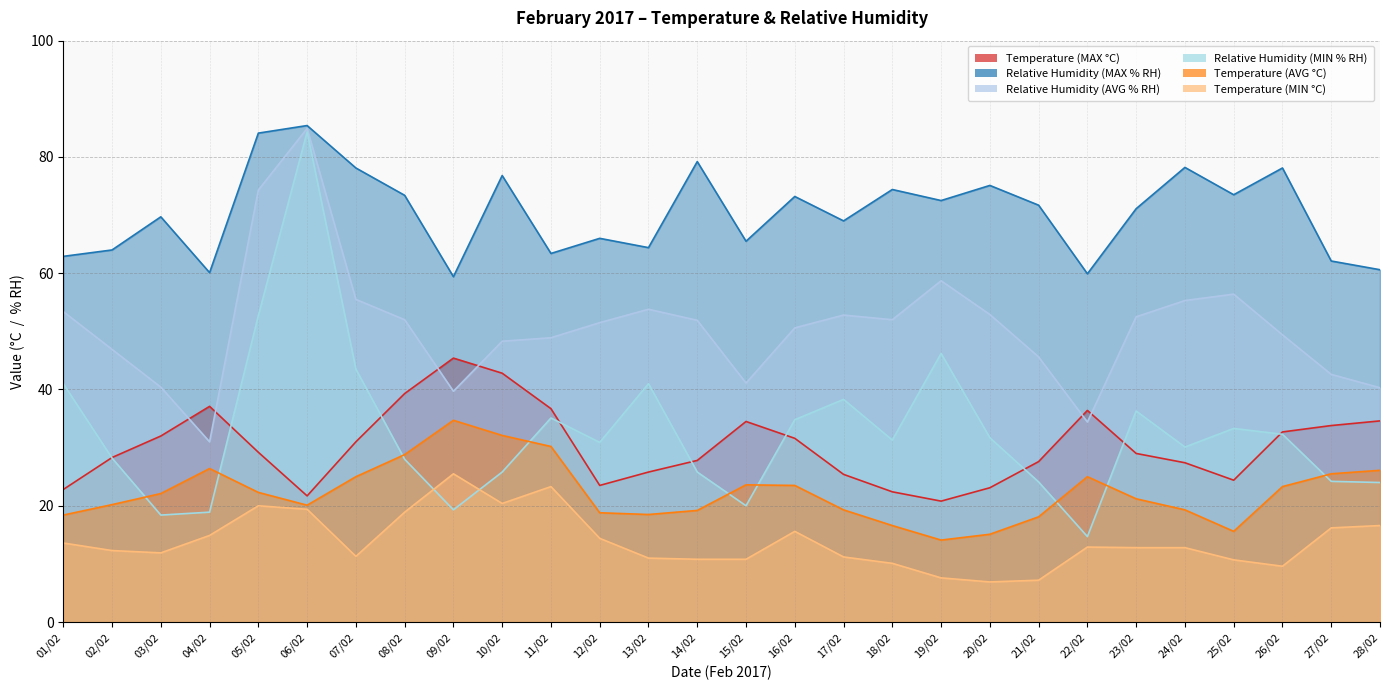

Is it true that Temperature (MIN °C) equals 35.3 at 10/02?

False